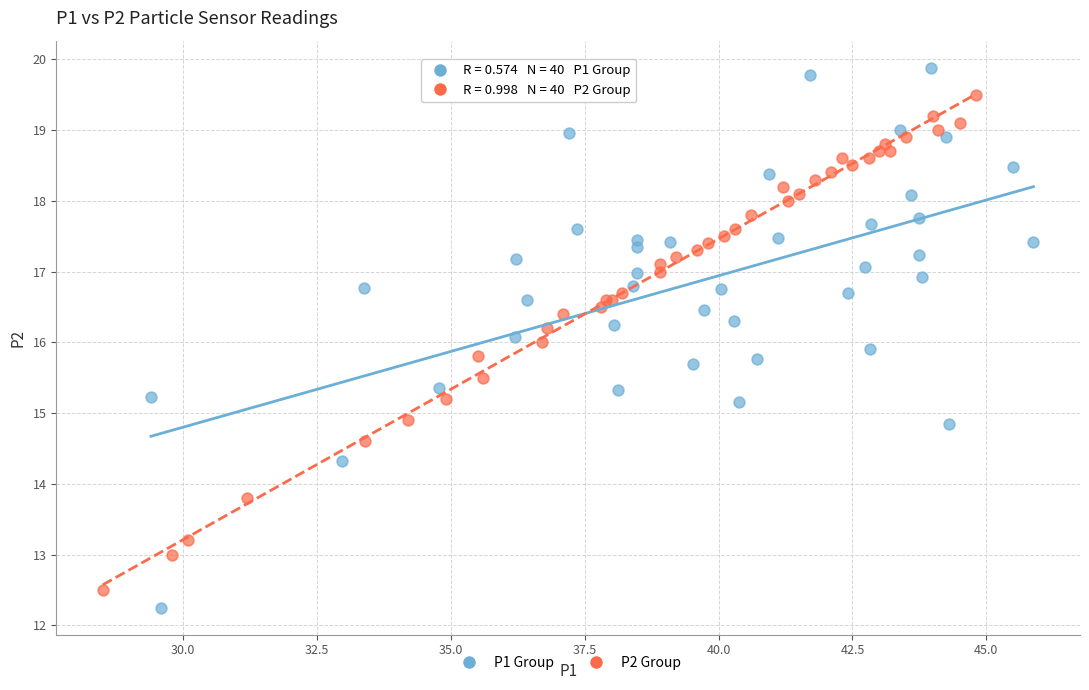

Which series contains the highest Y value?

P1 Group